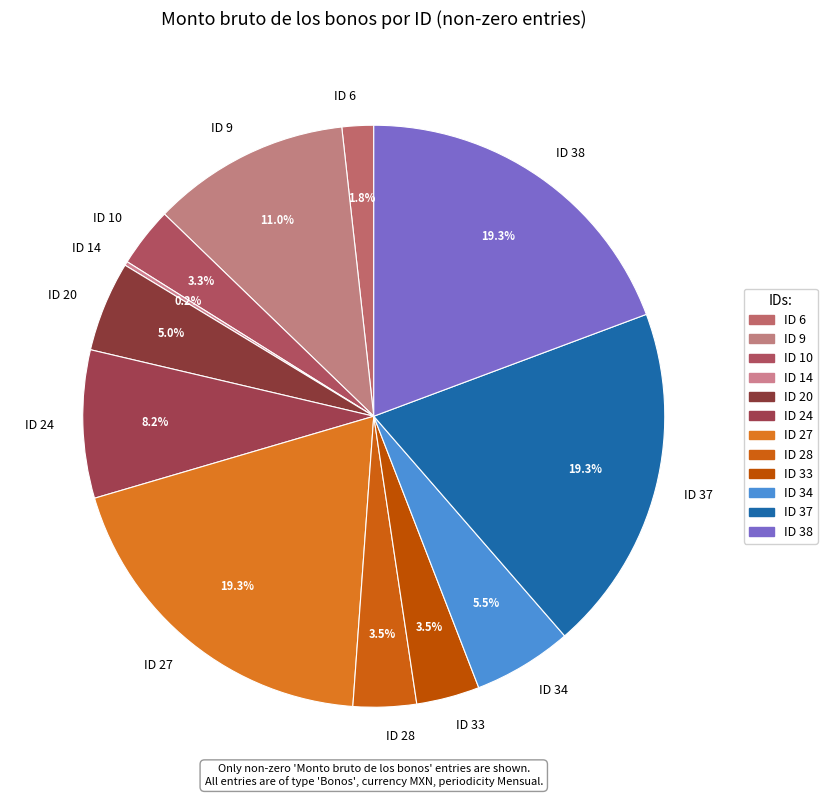

Does any single category account for the majority?

No